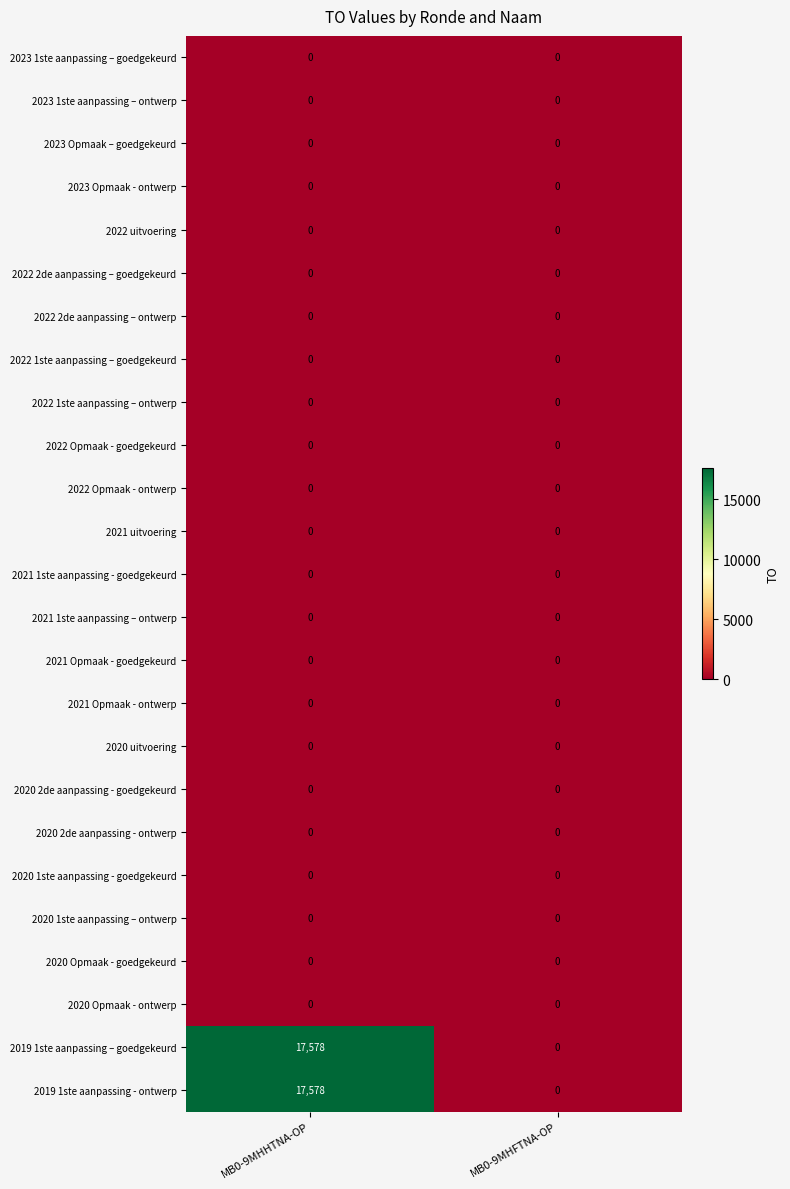

At which category is the sum across all series the highest?

MB0-9MHHTNA-OP